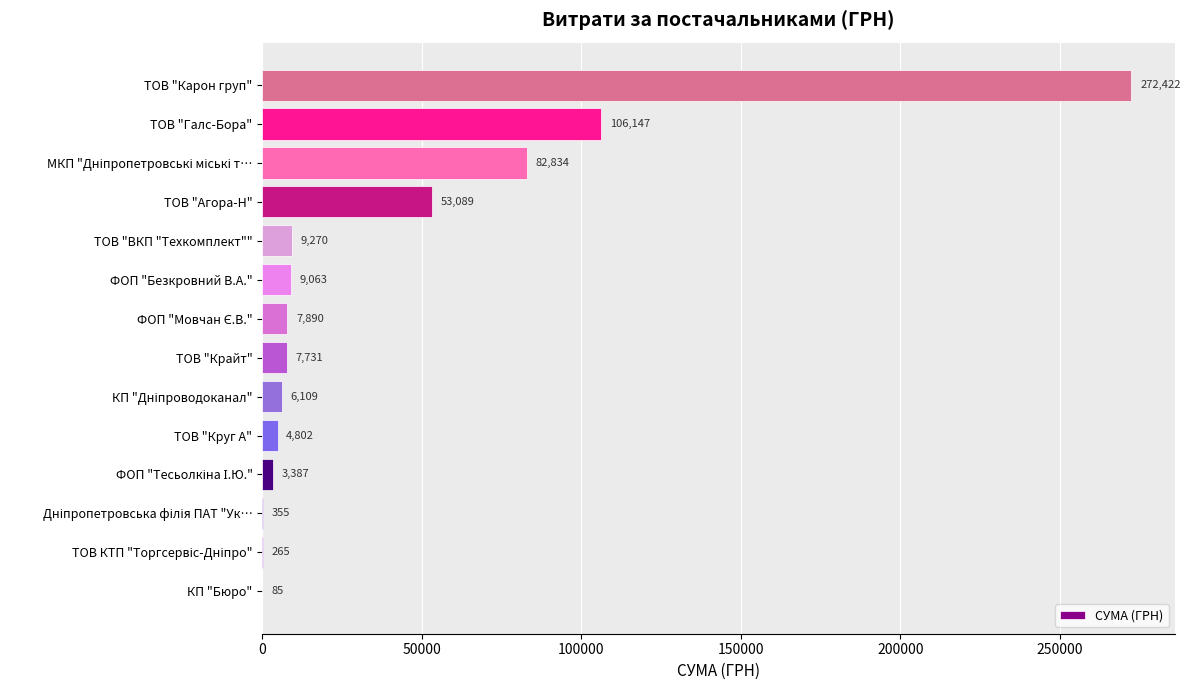

At which label is the value closest to 136253?

ТОВ "Галс-Бора"